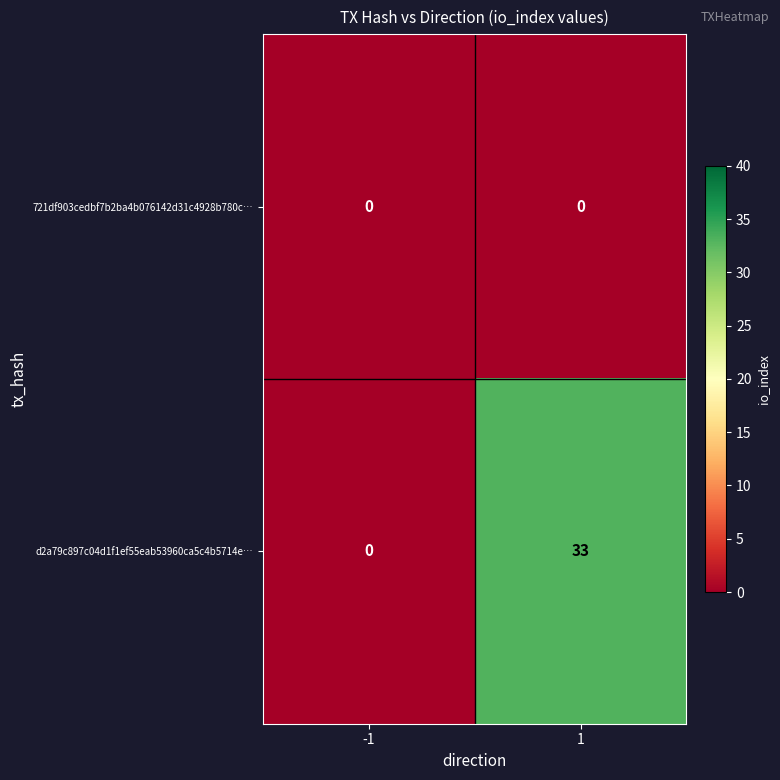

How many data points does each series have?

2